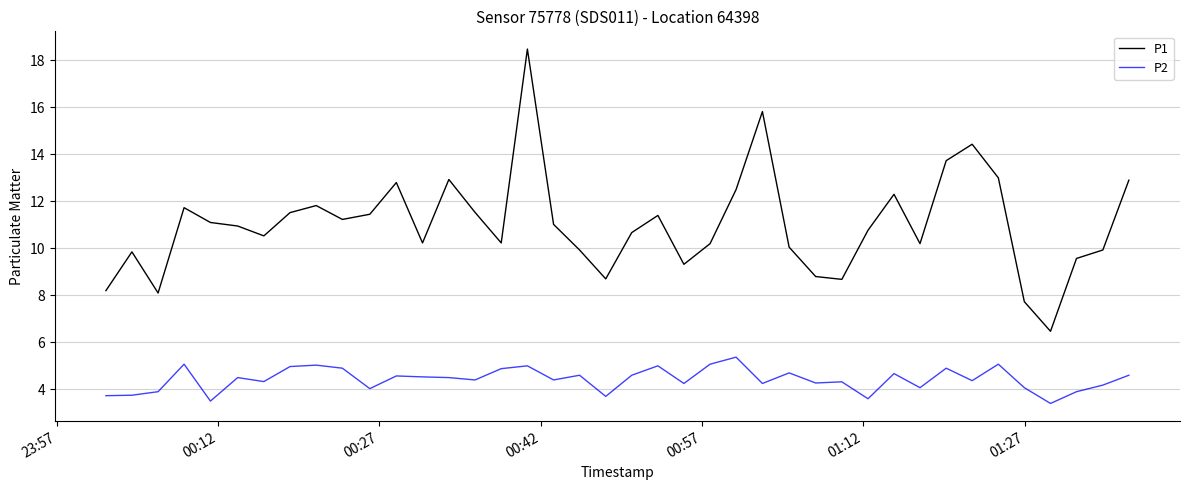

Rank the series by their maximum value, from lowest to highest.

P2, P1